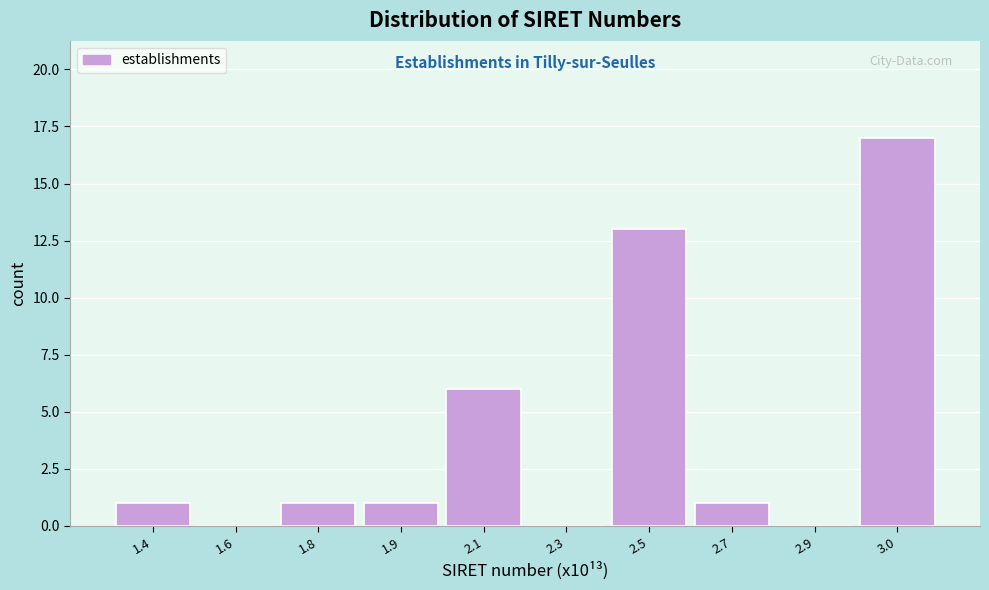

Reading left to right, transcribe all the data shown in this chart.

1.4=1	1.6=0	1.8=1	1.9=1	2.1=6	2.3=0	2.5=13	2.7=1	2.9=0	3.0=17